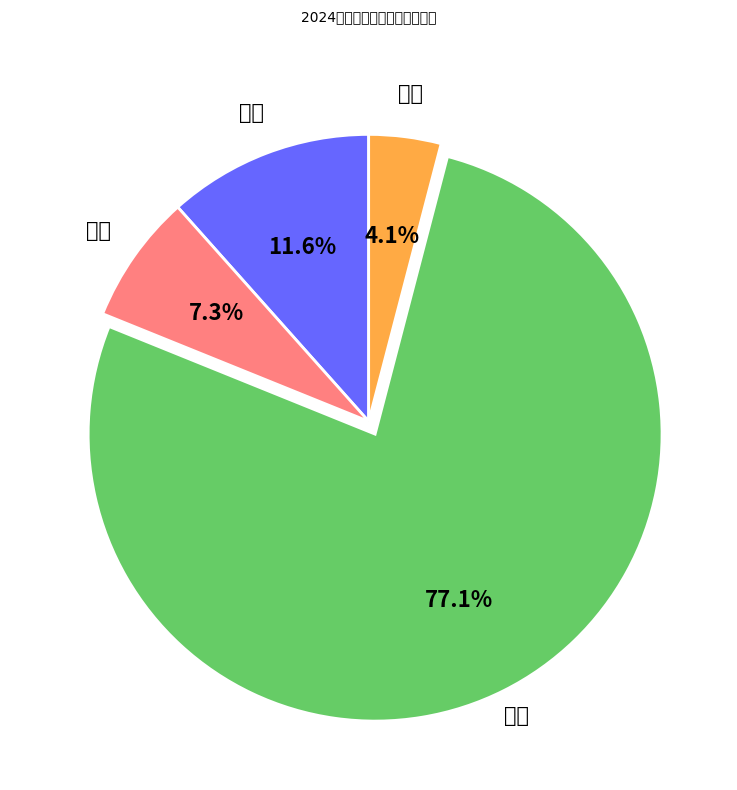

True or false: 莘庄 accounts for 12% of the total.

True